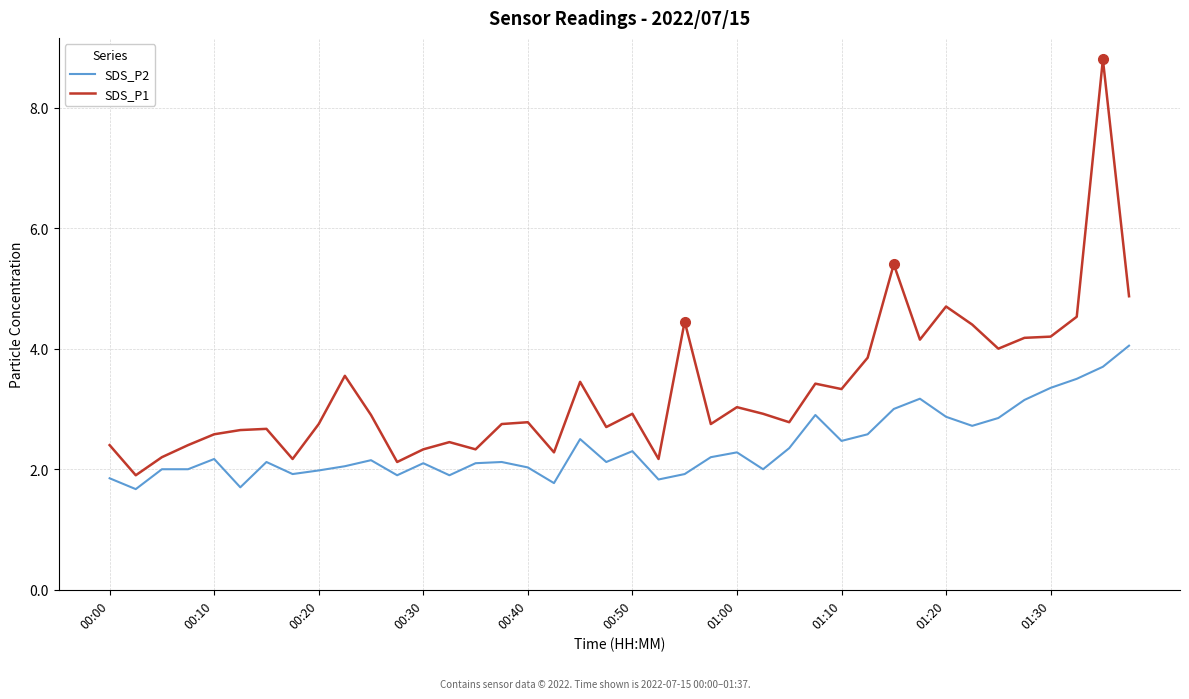

What are all the series names shown in the legend?

SDS_P2, SDS_P1